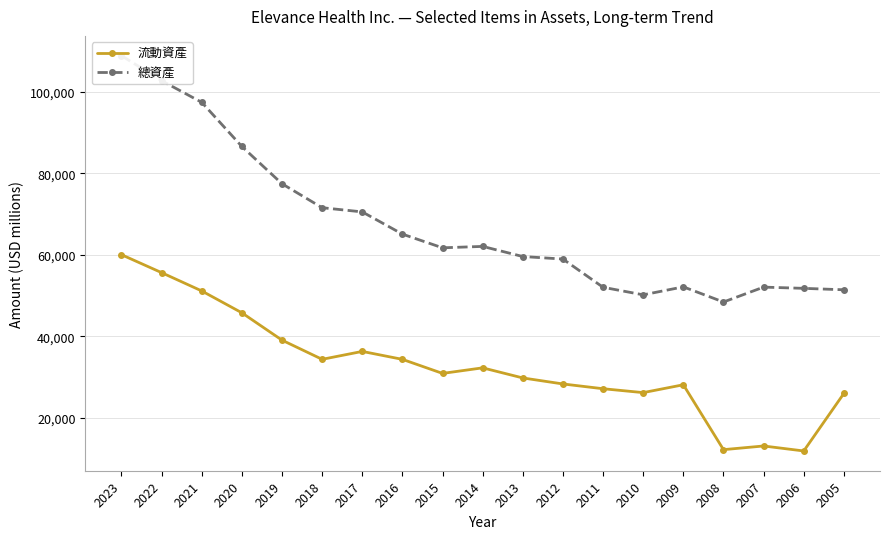

List the series in order of their peak value, lowest first.

流動資產, 總資產